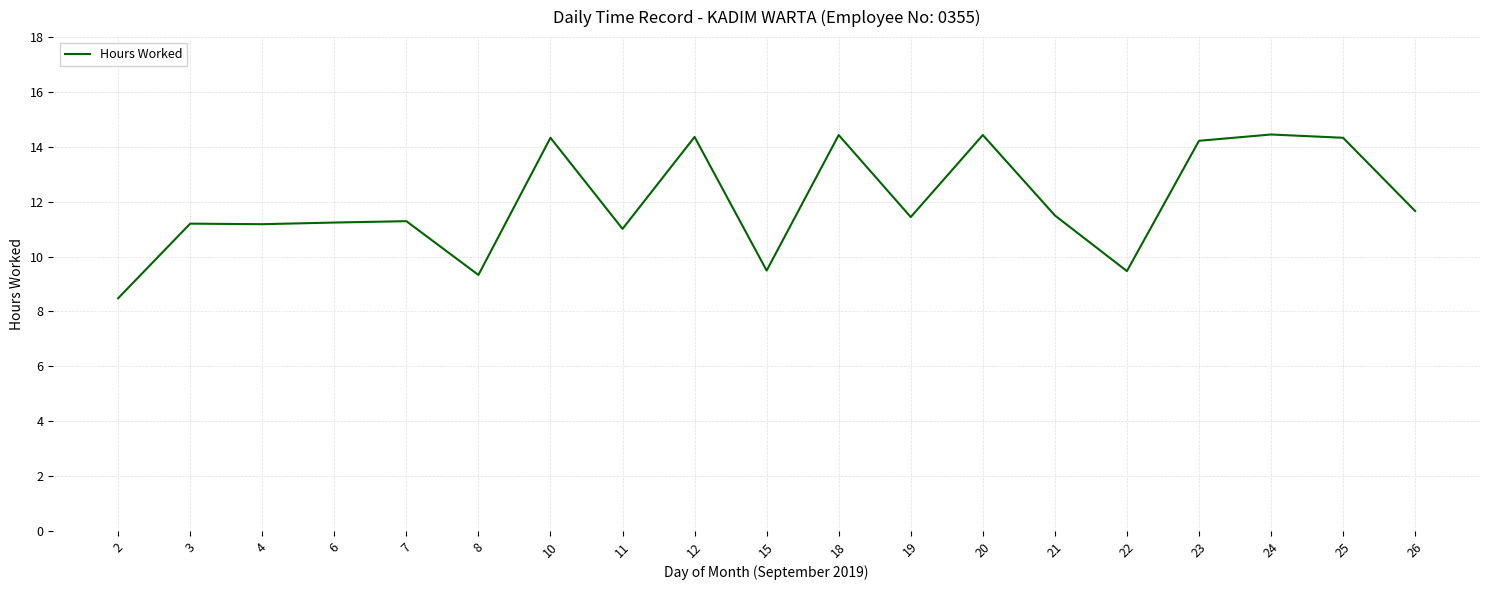

What value does the data have at 18?

14.4